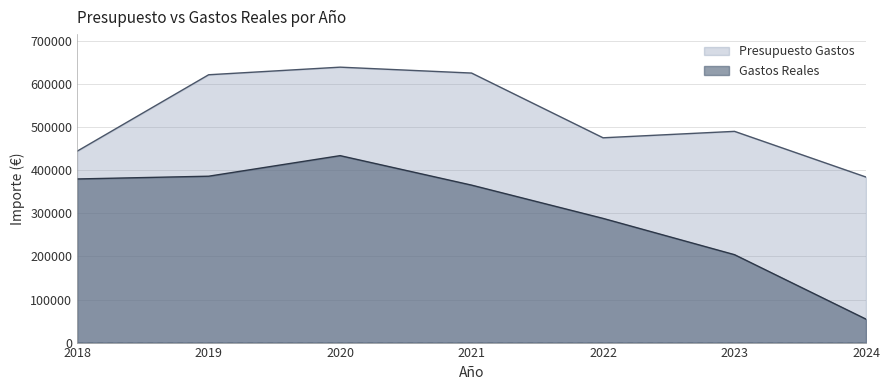

Between 2022 and 2024, which series saw the biggest shift?

Gastos Reales